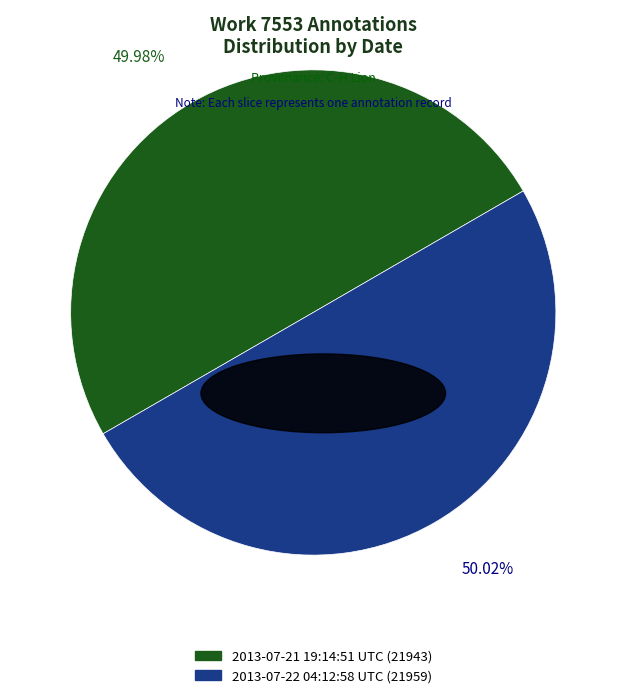

Is there any slice that represents more than half of the pie?

Yes